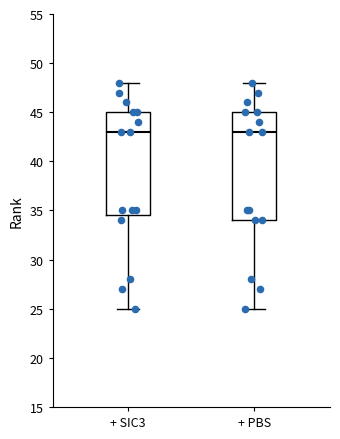

Reading left to right, read every box against the y-axis: the position of its median line, the range the box covers, and the ends of its whiskers. The values are not printed on the chart, so give them approximately, as read against the axis.

+ SIC3: median 43.0, box 34.5 to 45.0, whiskers 25.0 to 48.0
+ PBS: median 43.0, box 34.0 to 45.0, whiskers 25.0 to 48.0